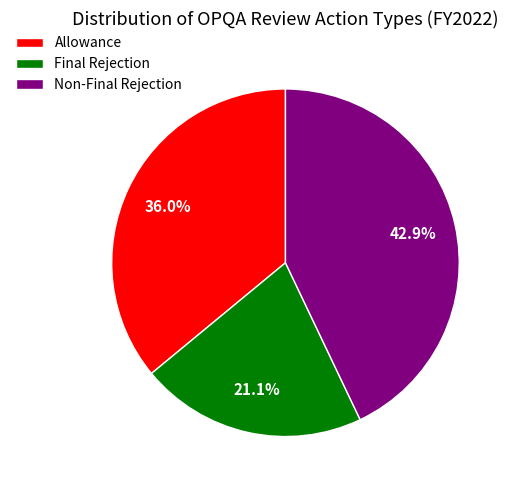

Is there any slice that represents more than half of the pie?

No